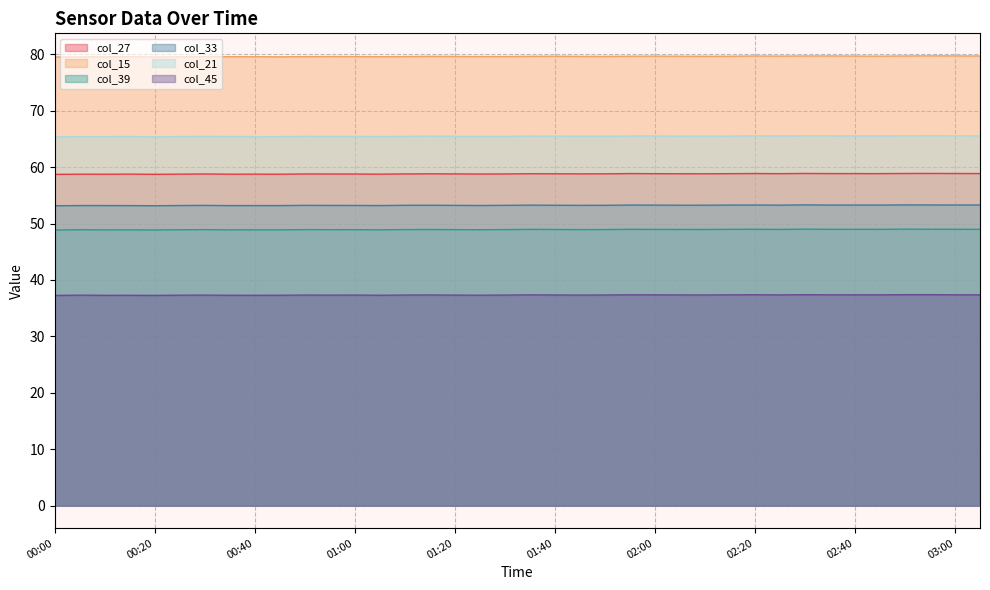

What position from the left is 02:30?

31